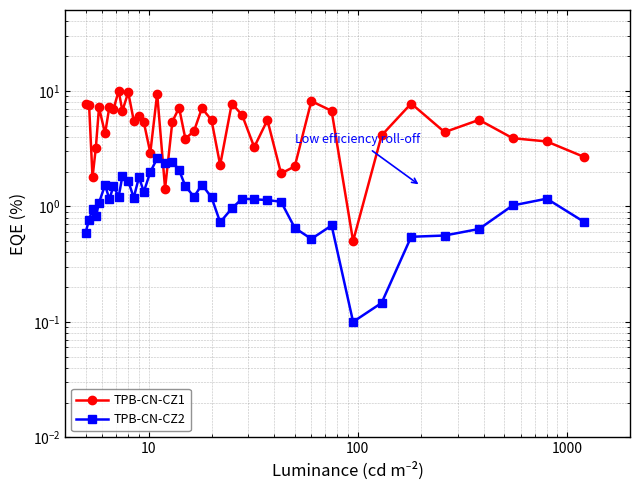

How many data points does each series have?

40